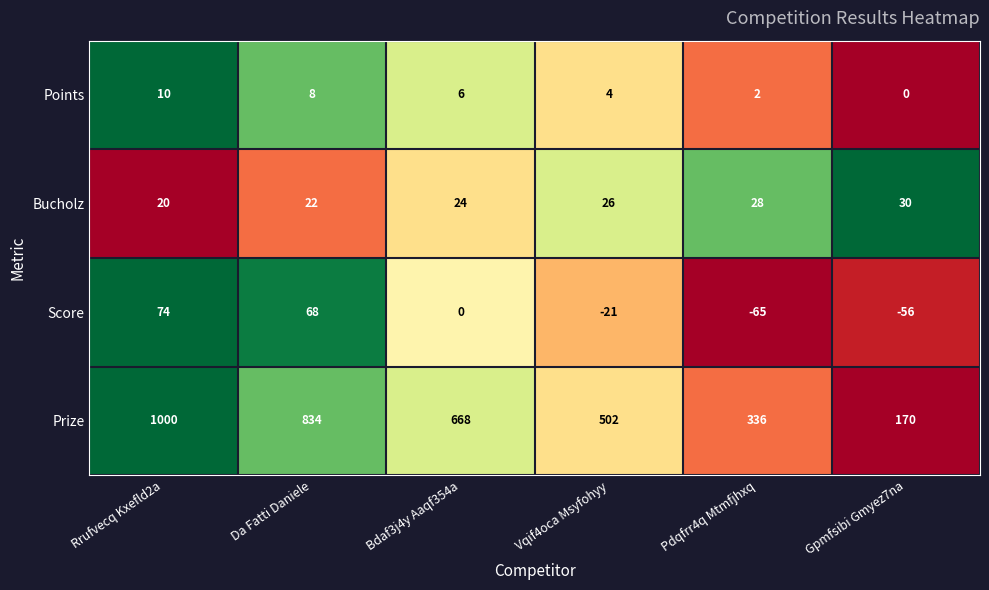

Reading left to right, transcribe all the data shown in this chart.

Points: Rrufvecq Kxefld2a=10	Da Fatti Daniele=8	Bdaf3j4y Aaqf354a=6	Vqif4oca Msyfohyy=4	Pdqfrr4q Mtmfjhxq=2	Gpmfsibi Gmyez7na=0
Bucholz: Rrufvecq Kxefld2a=20	Da Fatti Daniele=22	Bdaf3j4y Aaqf354a=24	Vqif4oca Msyfohyy=26	Pdqfrr4q Mtmfjhxq=28	Gpmfsibi Gmyez7na=30
Score: Rrufvecq Kxefld2a=74	Da Fatti Daniele=68	Bdaf3j4y Aaqf354a=0	Vqif4oca Msyfohyy=-21	Pdqfrr4q Mtmfjhxq=-65	Gpmfsibi Gmyez7na=-56
Prize: Rrufvecq Kxefld2a=1000	Da Fatti Daniele=834	Bdaf3j4y Aaqf354a=668	Vqif4oca Msyfohyy=502	Pdqfrr4q Mtmfjhxq=336	Gpmfsibi Gmyez7na=170